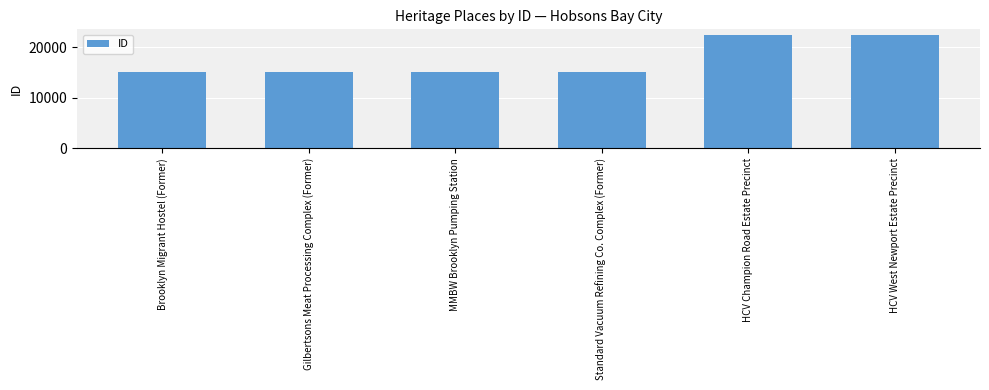

What value does the data have at HCV West Newport Estate Precinct, to the nearest 100?

22400